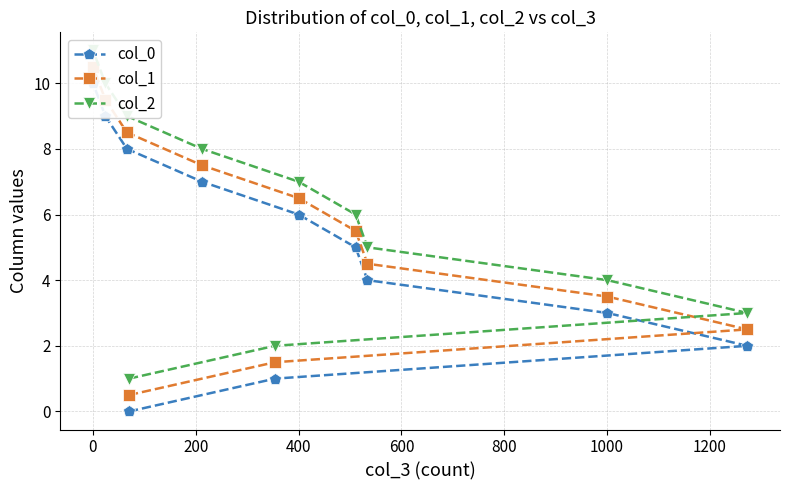

Which series has the largest total across all categories?

col_2